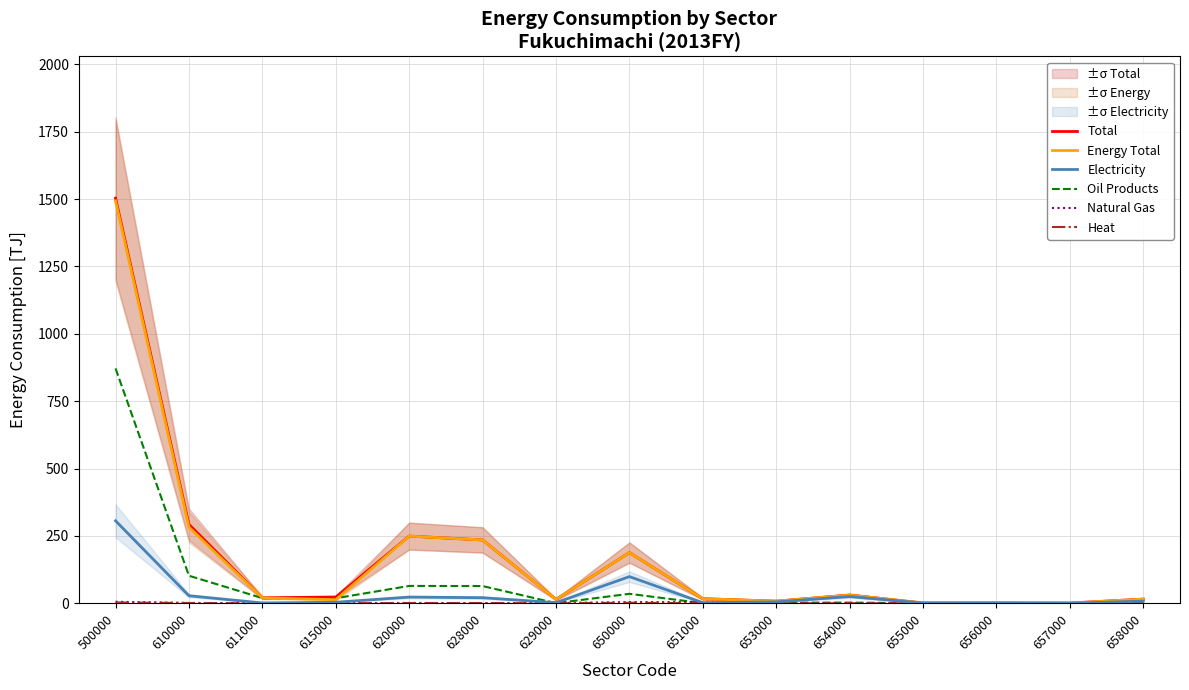

Reading right to left, list all the values displayed in this chart.

Total: 15.4	0.8	1.4	1.1	30.3	7.9	16.9	188.1	14.3	235.0	249.3	23.1	20.3	292.7	1503.3
Energy Total: 15.4	0.8	1.4	1.1	30.3	7.9	16.9	188.1	14.2	235.0	249.2	13.1	20.2	282.5	1493.1
Electricity: 7.8	0.4	0.7	0.8	25.2	5.1	2.3	98.9	2.3	20.7	23.0	3.8	1.2	28.0	306.1
Oil Products: 2.8	0.1	0.1	0.2	2.5	2.3	0.5	35.1	0.5	63.9	64.4	18.7	19.1	102.2	871.4
Natural Gas: 0.0	0.0	0.0	0.0	0.0	0.0	4.3	4.3	1.2	0.1	1.3	0.0	0.0	1.3	5.6
Heat: 0.0	0.0	0.0	0.0	0.0	0.1	0.0	1.9	0.1	0.9	1.0	0.0	0.0	1.0	2.9